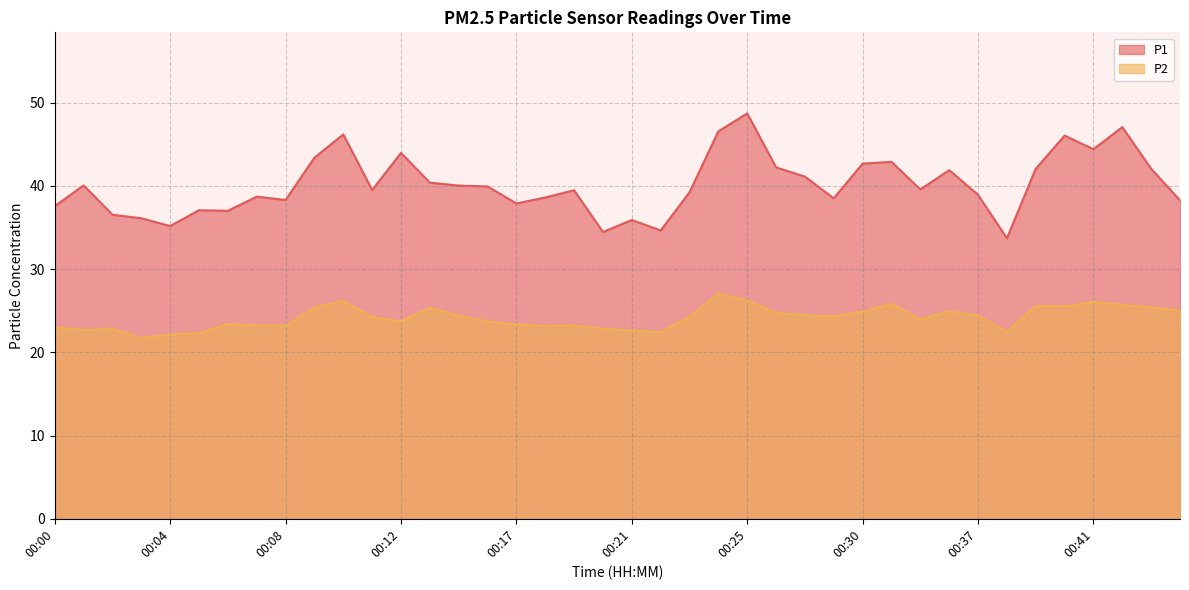

What is the difference between the highest and lowest values at 00:20?

11.6